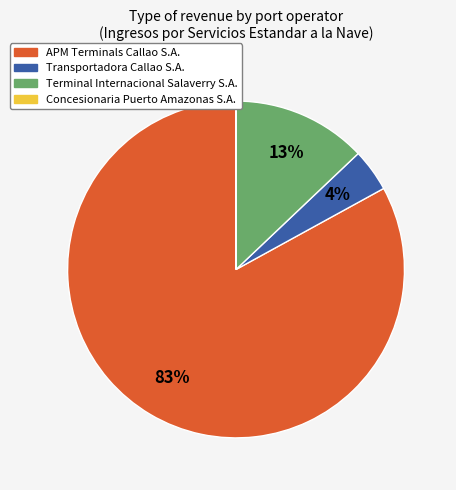

Is there a majority slice in this chart?

Yes